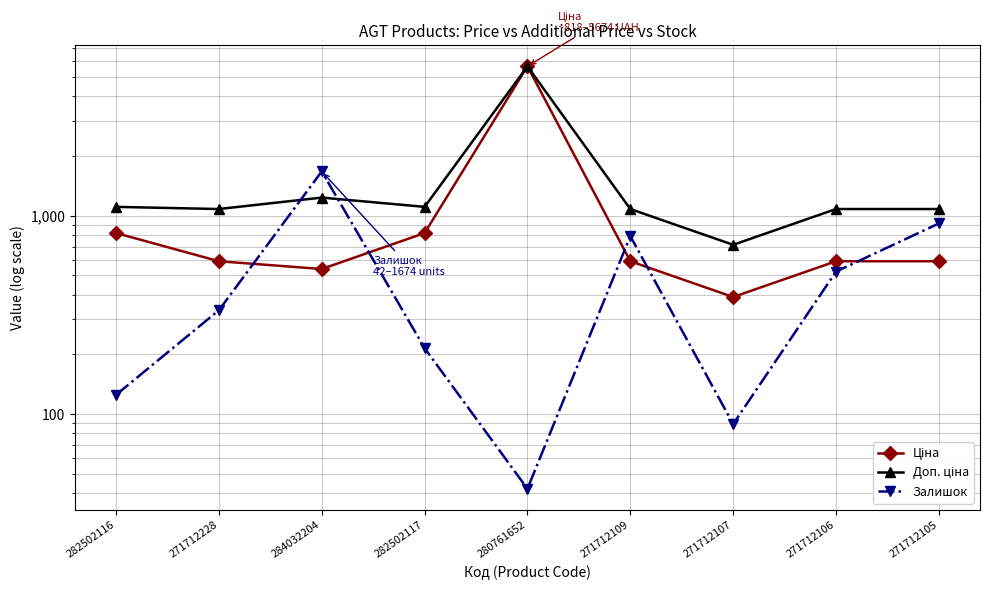

True or false: Доп. ціна and Залишок intersect in this chart.

True